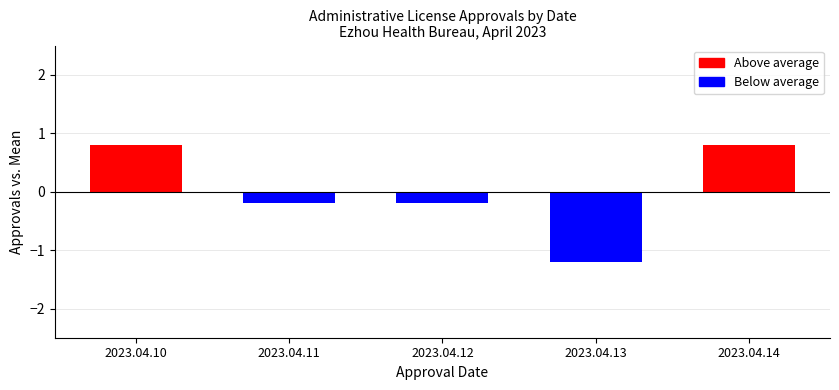

List the labels in order of value, smallest first.

2023.04.13, 2023.04.11, 2023.04.12, 2023.04.10, 2023.04.14